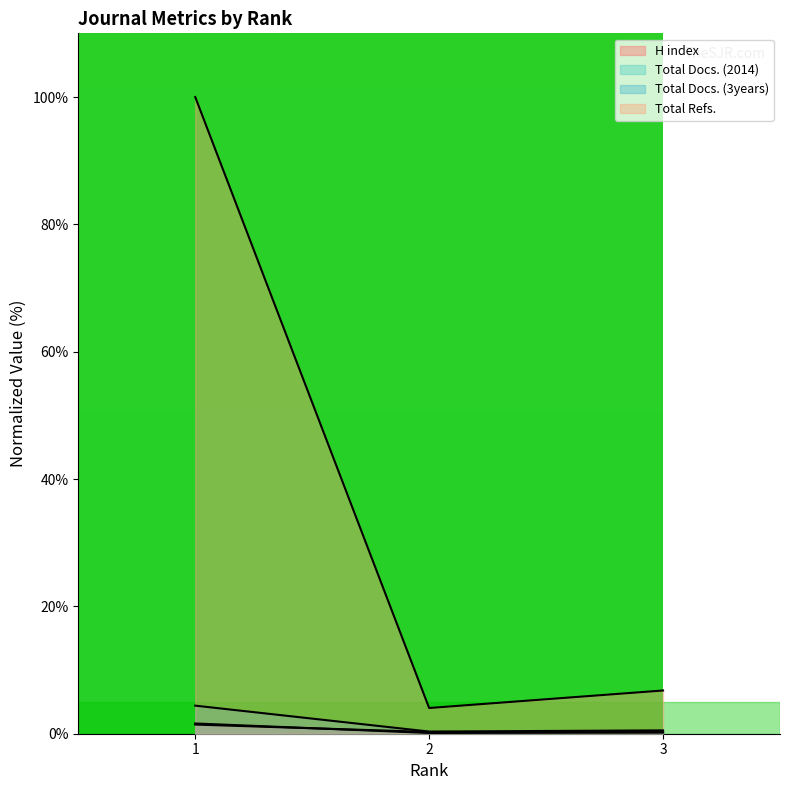

What is the value of the Total Docs. (2014) point at the 1st from the left?

1.6